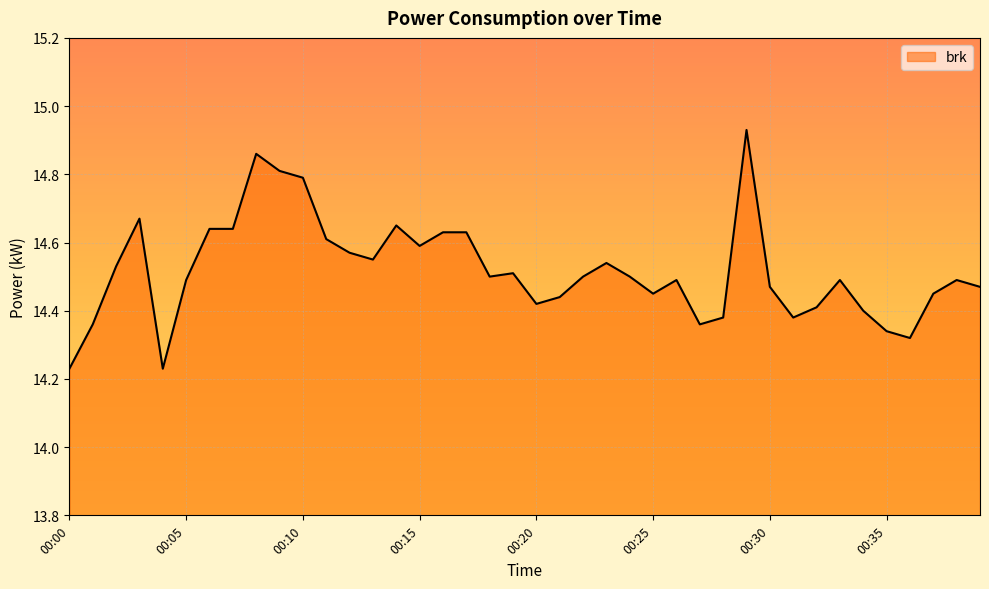

What is the difference between the maximum and minimum values?

0.7